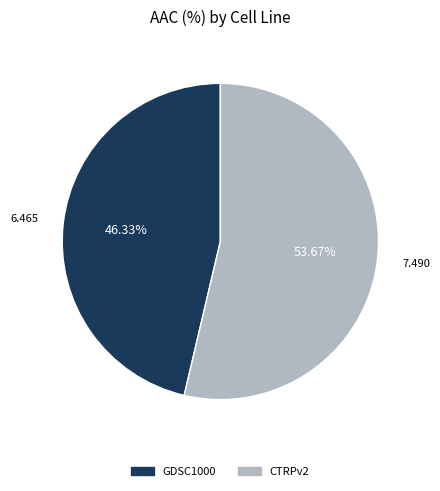

Combined, do GDSC1000 and CTRPv2 account for over 50%?

Yes